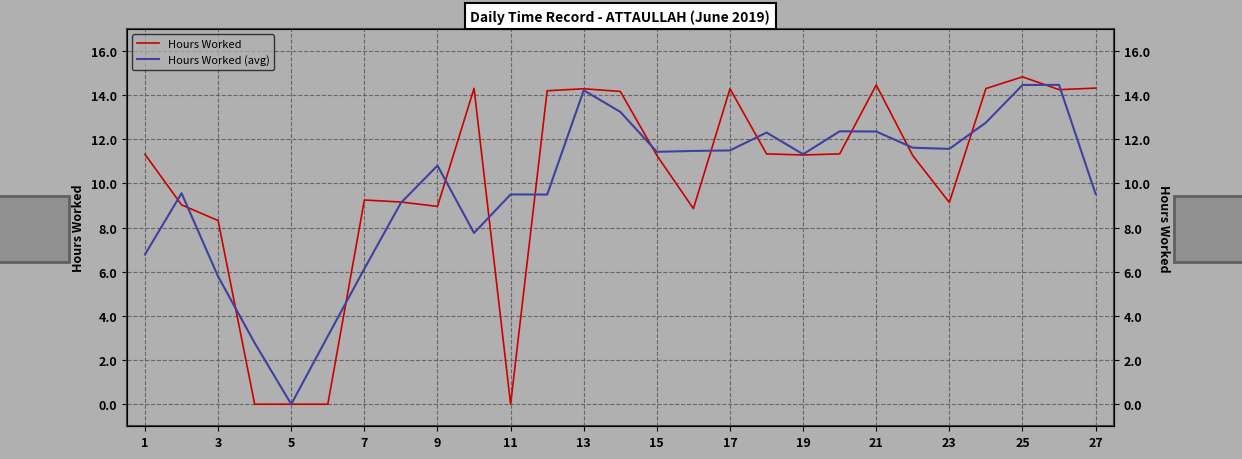

Between which two adjacent categories do Hours Worked (avg) and Hours Worked first intersect?

1 and 3